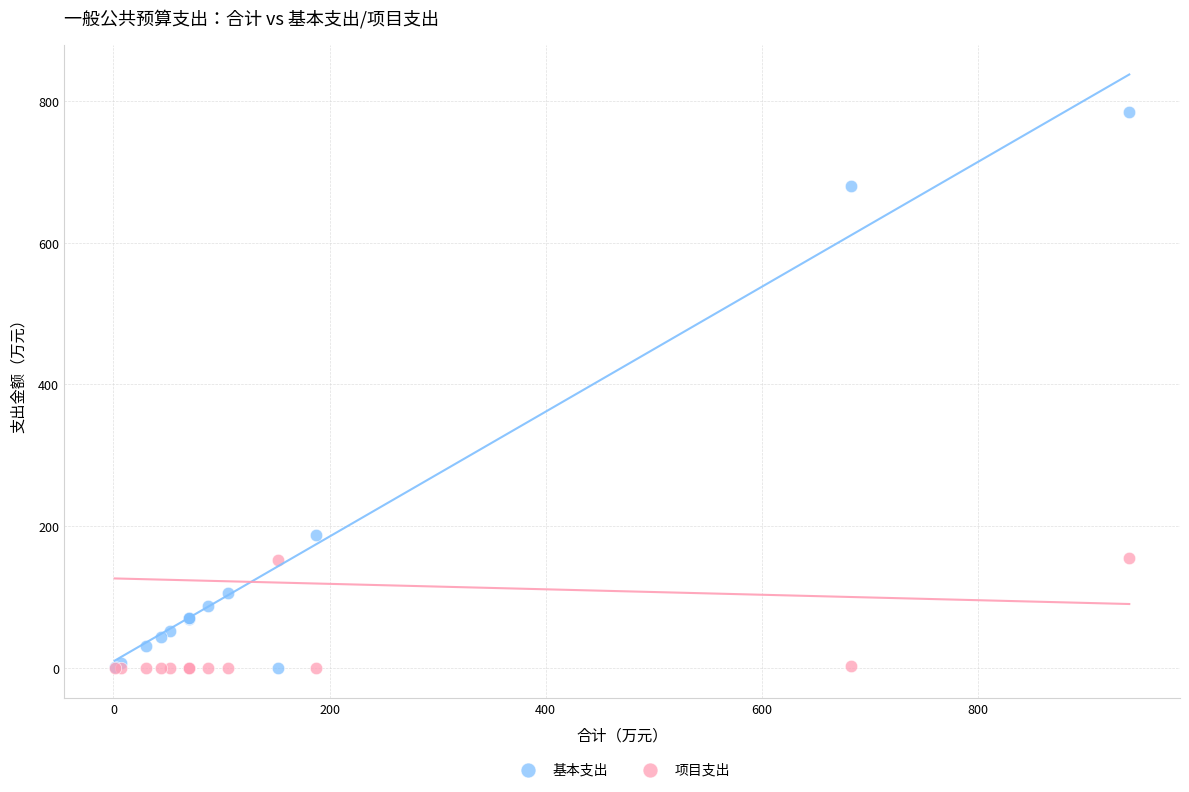

In the 基本支出 series, what Y value is closest to 392?

187.7